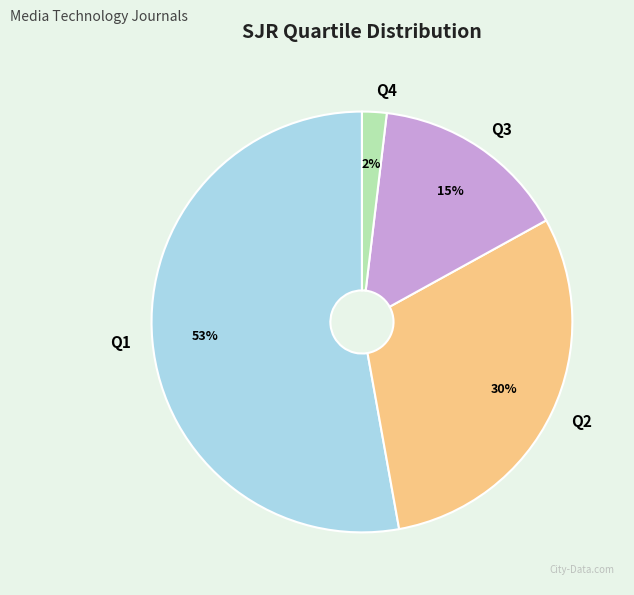

To the nearest percent, what portion does Q3 represent?

15%